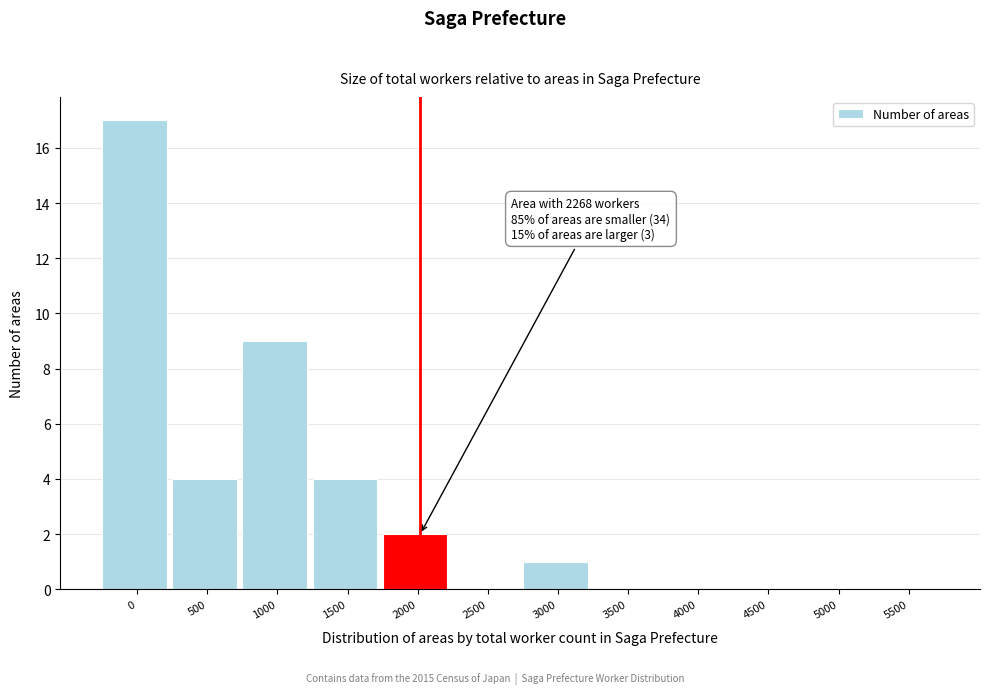

Reading left to right, extract all data points from this chart.

0=17	500=4	1000=9	1500=4	2000=2	2500=0	3000=1	3500=0	4000=0	4500=0	5000=0	5500=0